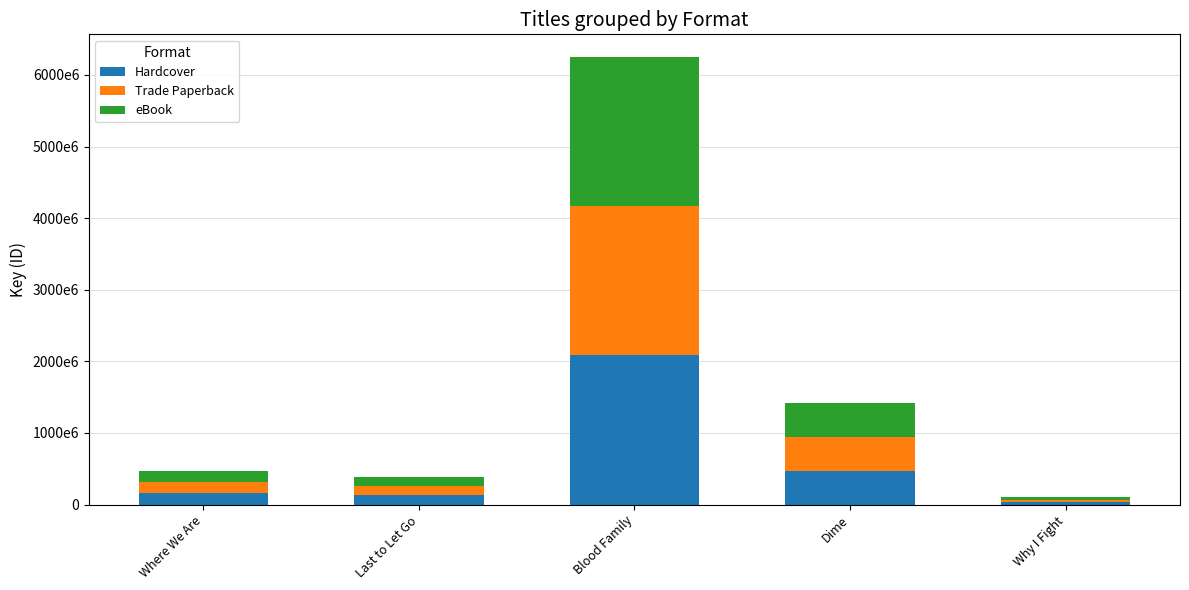

Between Last to Let Go and Where We Are, which is larger?

Where We Are